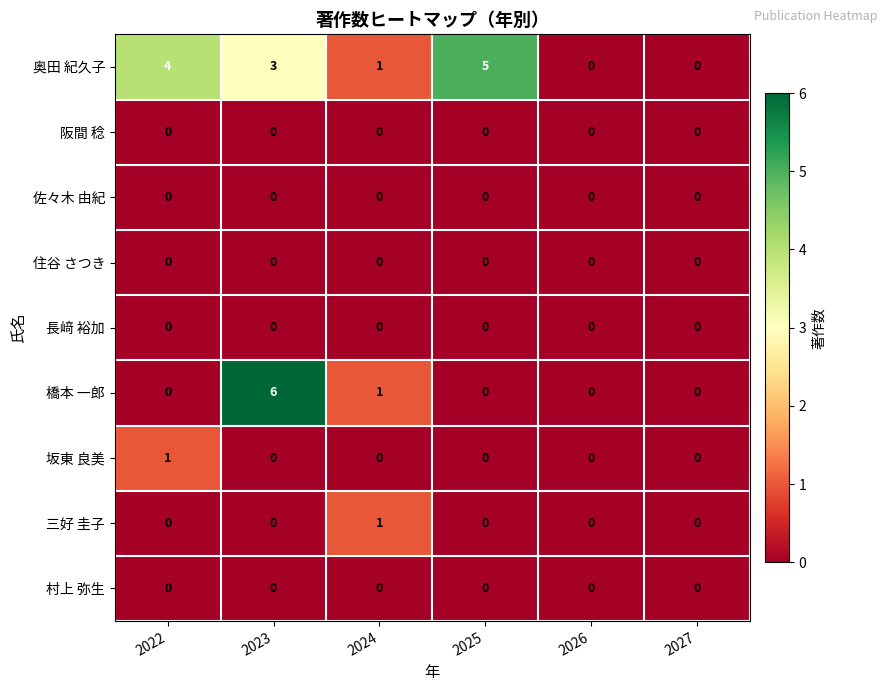

Is the value of 奥田 紀久子 at 2025 greater than the value of 佐々木 由紀 at 2025?

Yes